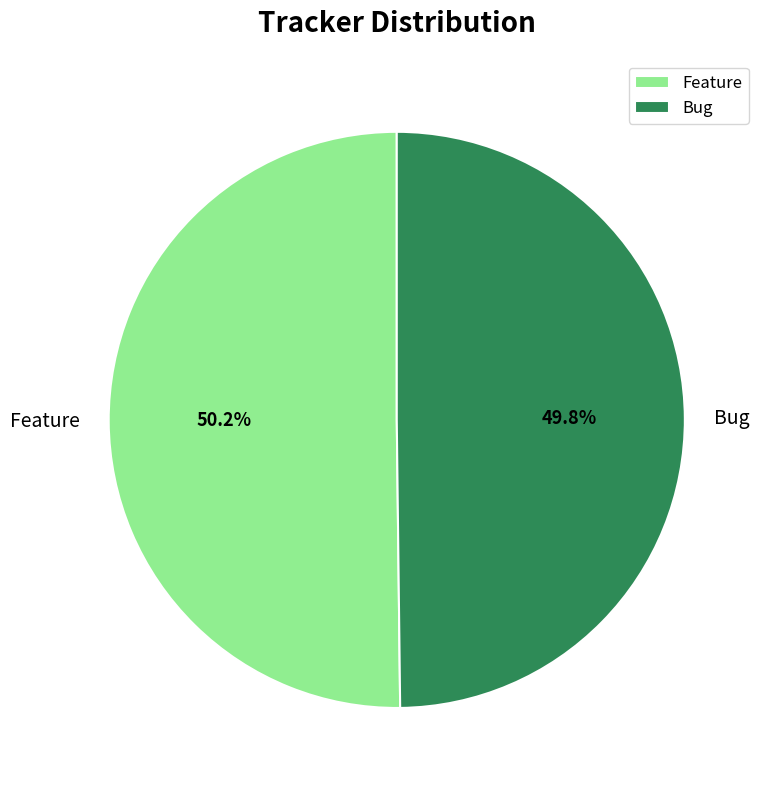

What is the ratio of the value at Feature to the value at Bug?

1.0